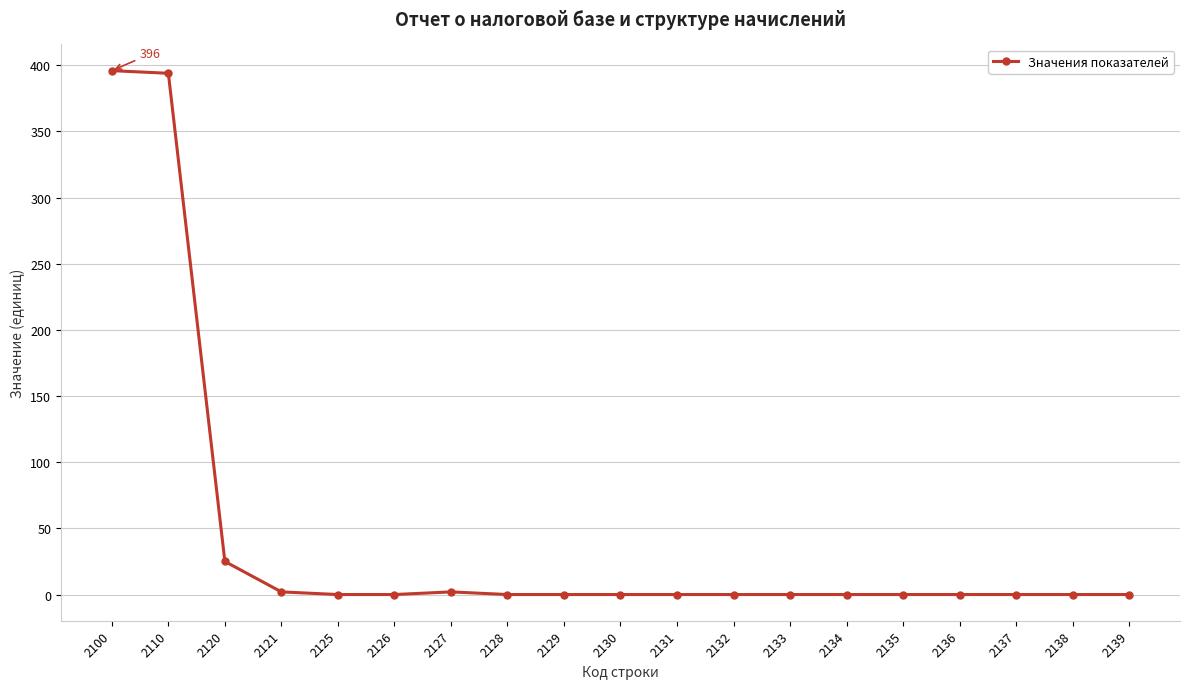

What is the maximum value shown in the chart?

396